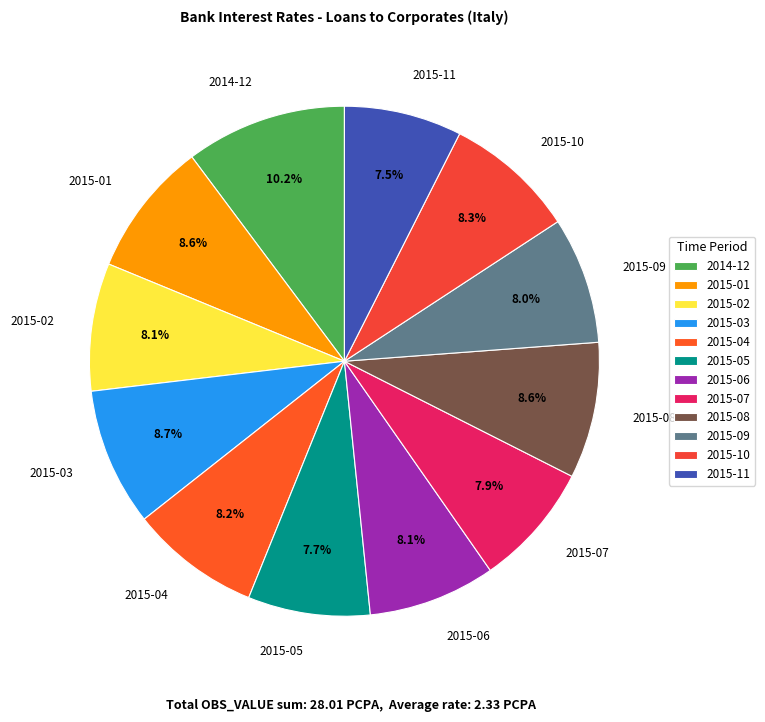

What is the largest slice in the pie chart?

2014-12